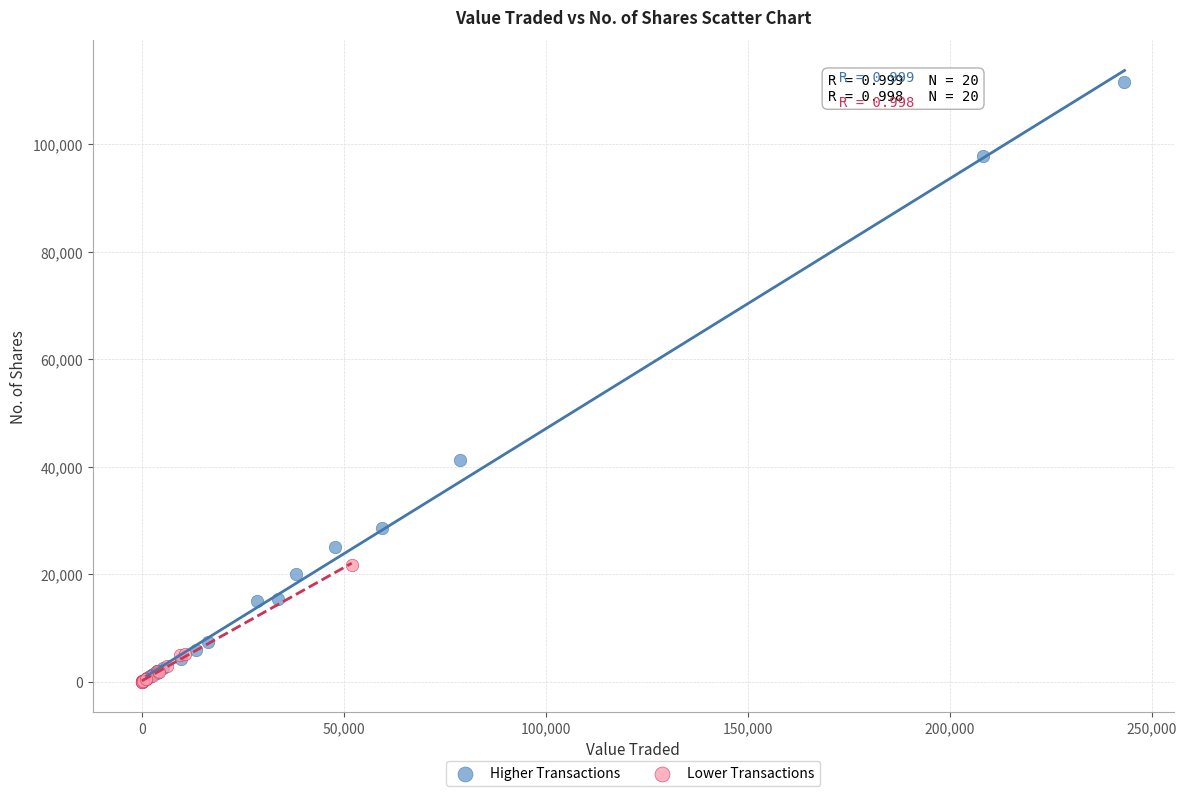

Which series contains the highest Y value?

Higher Transactions